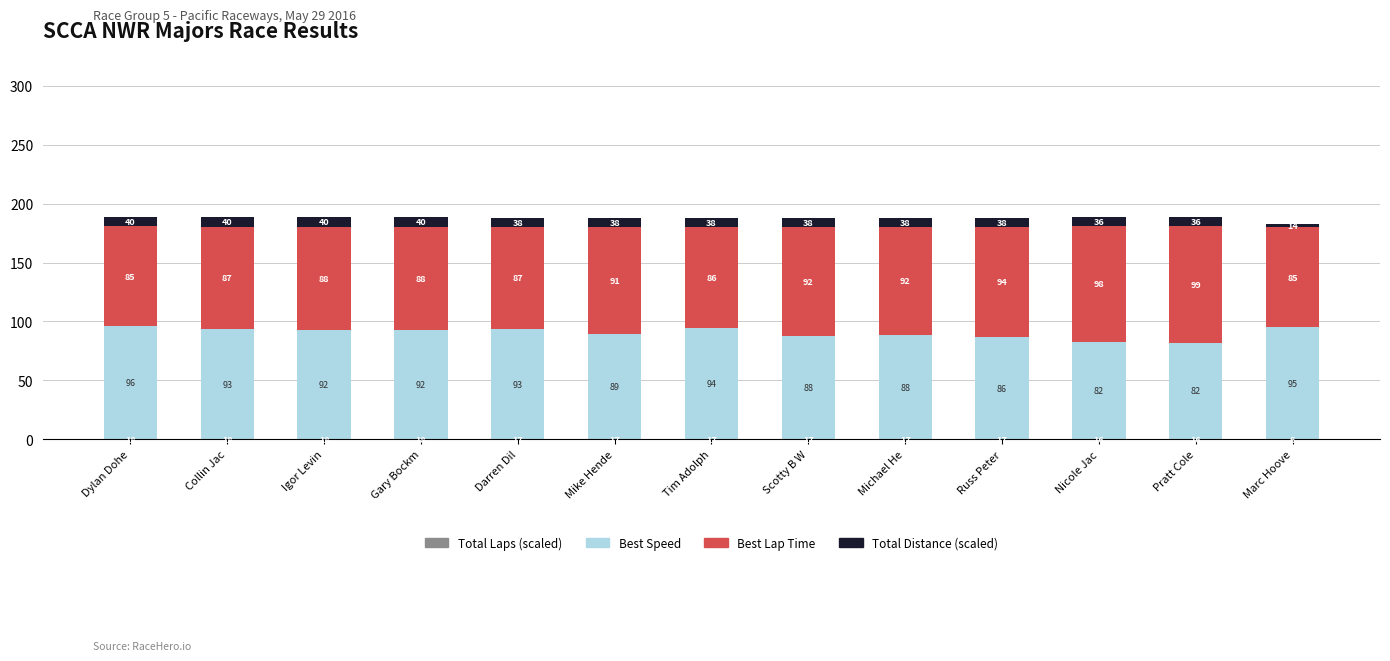

Are the bars horizontal?

No